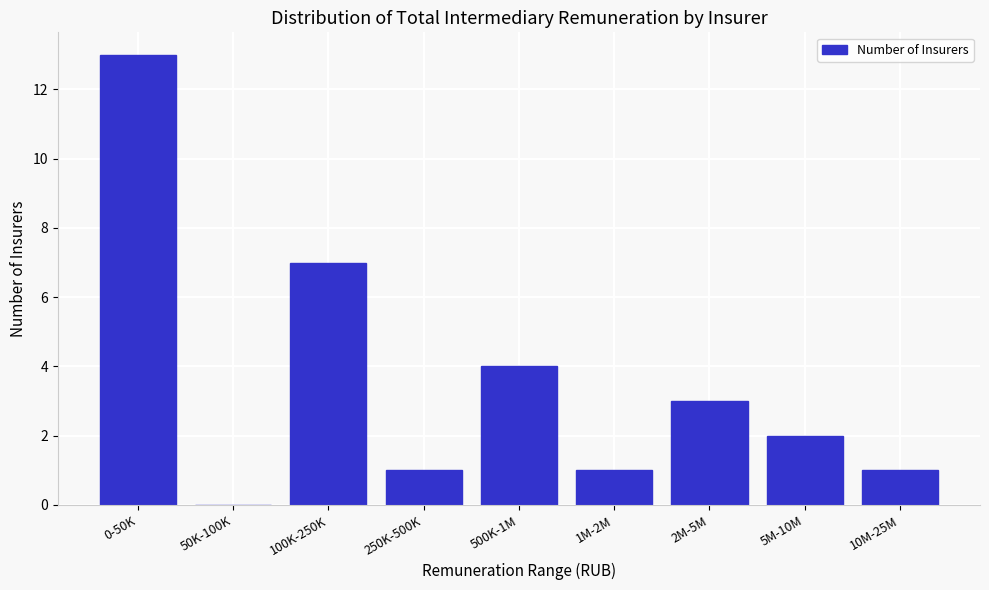

Reading left to right, list all the values displayed in this chart.

0-50K=13	50K-100K=0	100K-250K=7	250K-500K=1	500K-1M=4	1M-2M=1	2M-5M=3	5M-10M=2	10M-25M=1